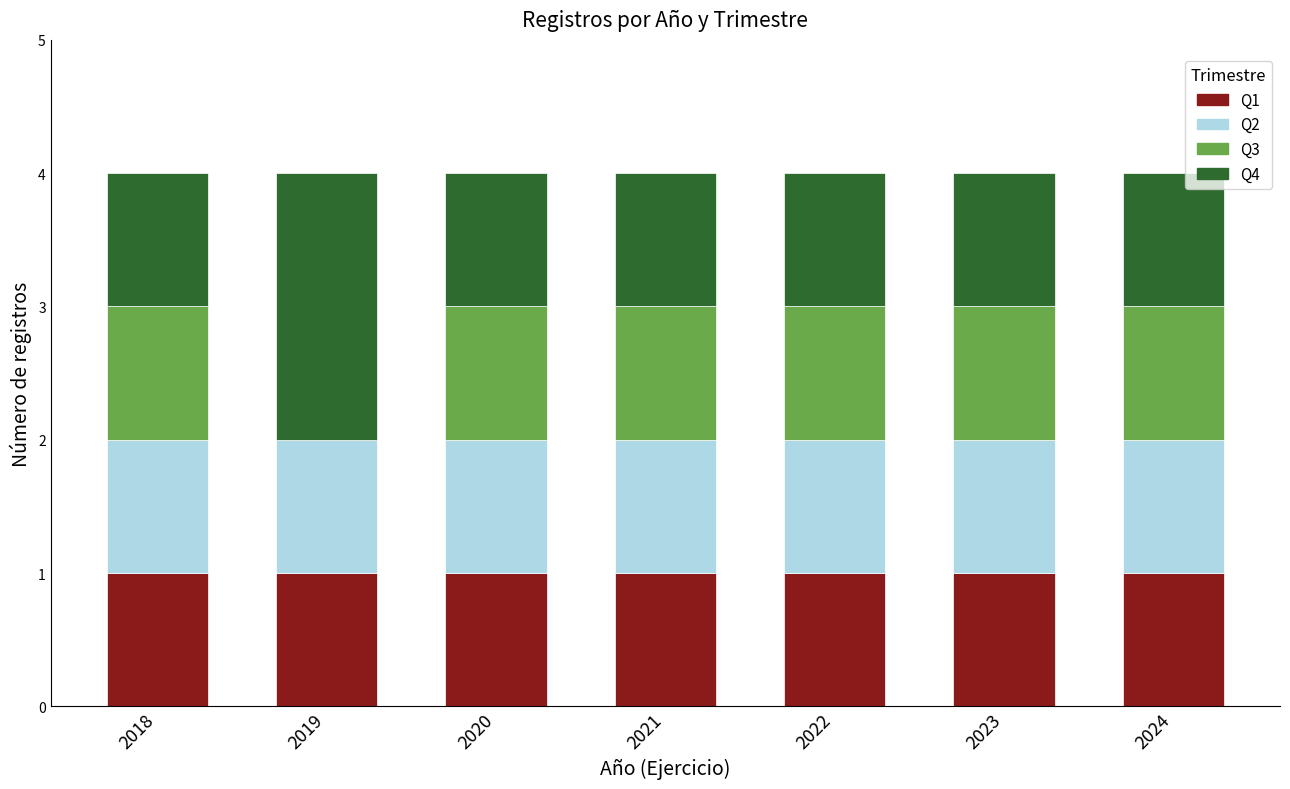

The value of Q1 at 2022 is 1. True or false?

True